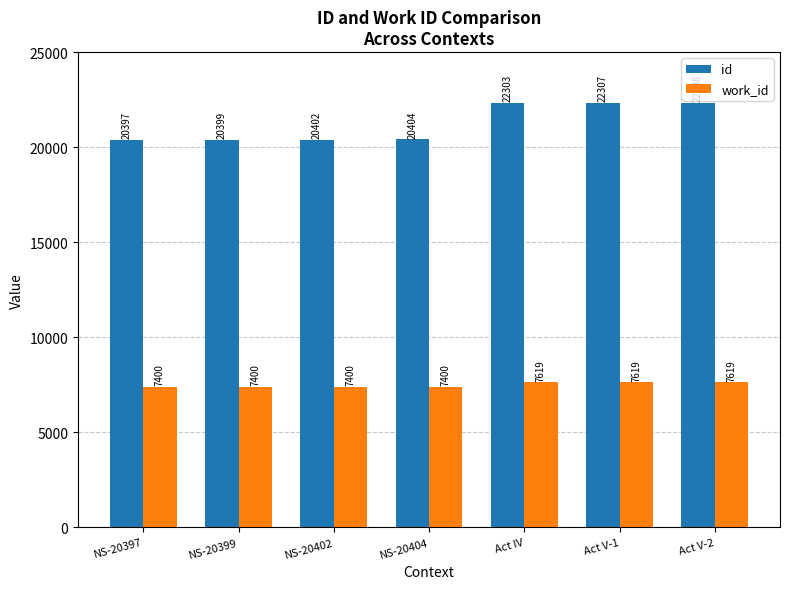

Which series has the largest total across all categories?

id